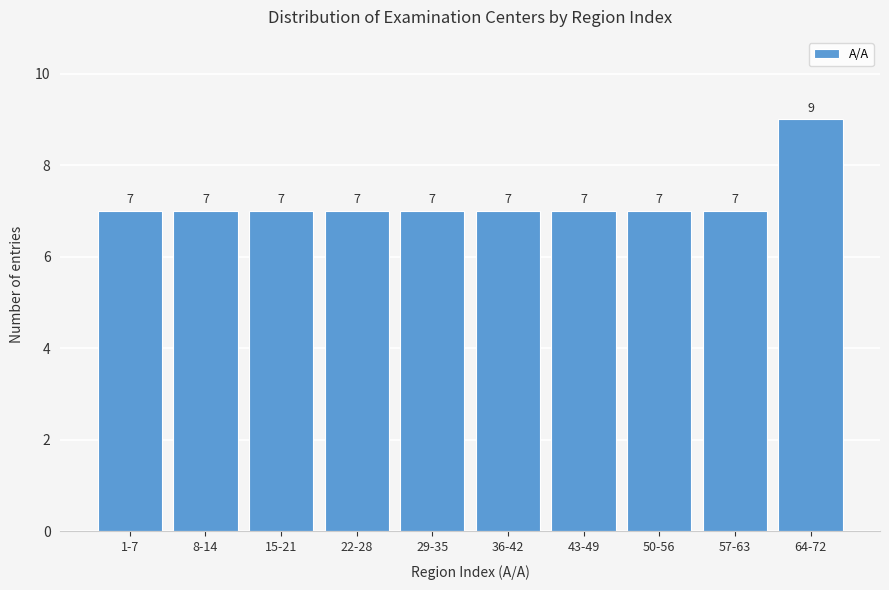

Reading left to right, transcribe all the data shown in this chart.

1-7=7	8-14=7	15-21=7	22-28=7	29-35=7	36-42=7	43-49=7	50-56=7	57-63=7	64-72=9